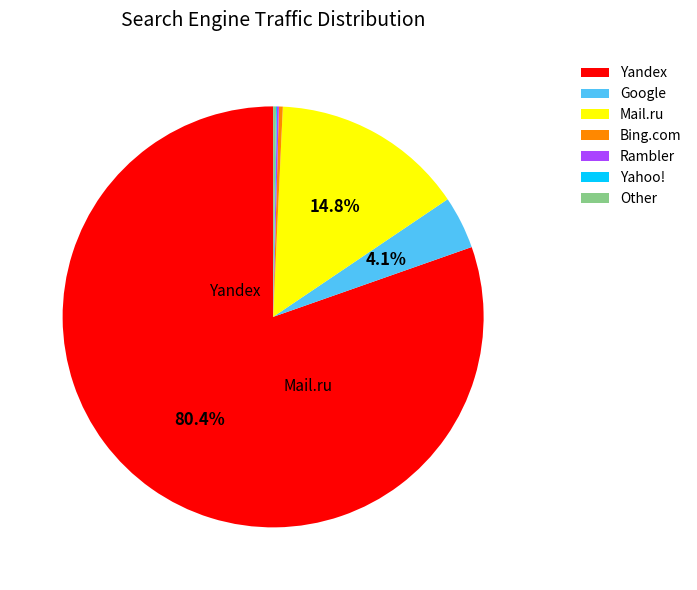

Which category has the biggest portion of the pie?

Yandex